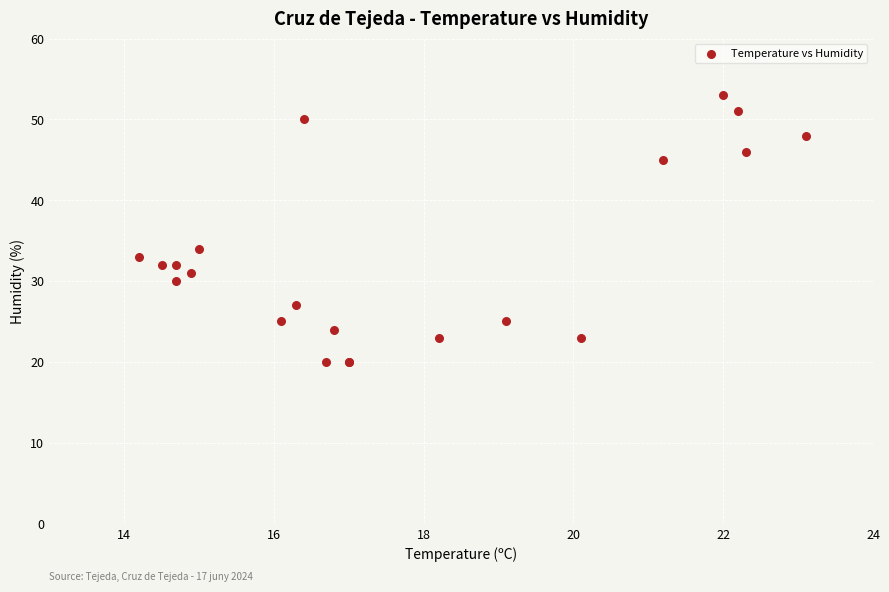

What Y value in the scatter plot is closest to 36?

34